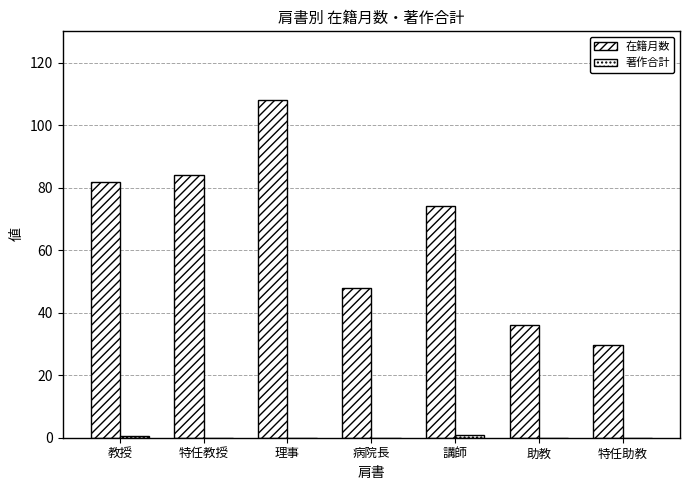

How many series are shown in this chart?

2